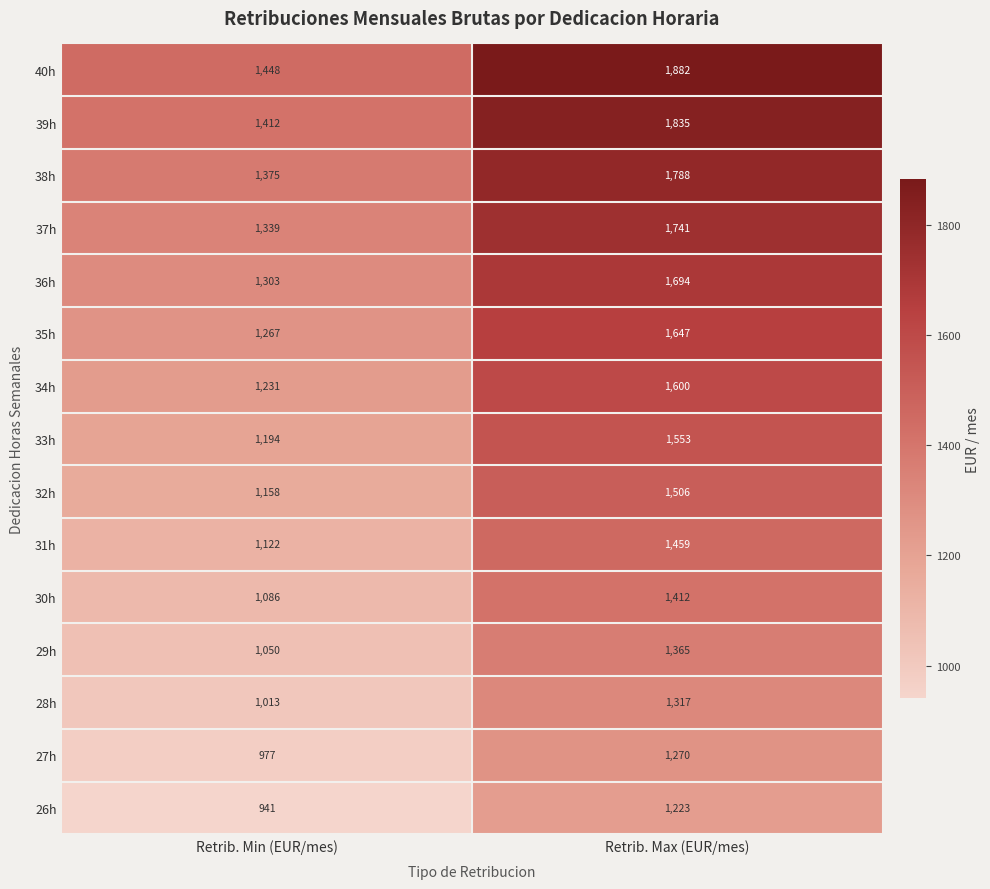

What is the greatest value displayed?

1882